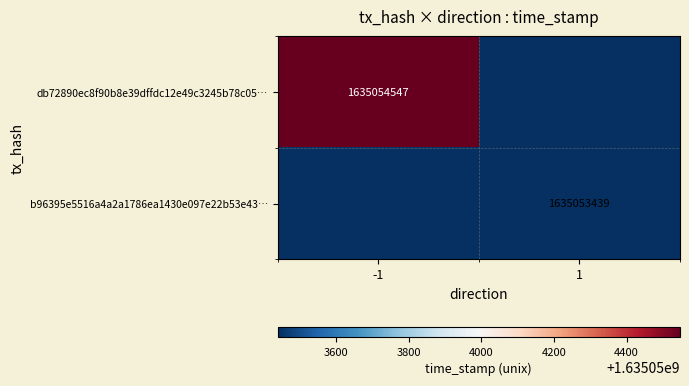

The b96395e5516a4a2a1786ea1430e097e22b53e43… series shows 2525539759 at 1. True or false?

False